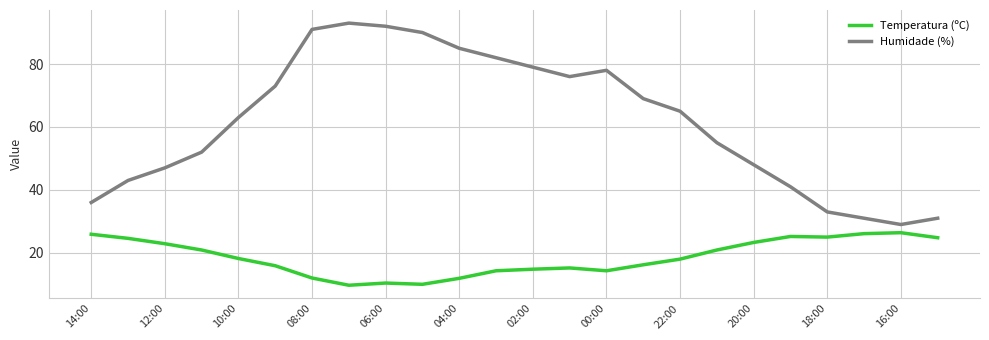

What is the difference between the maximum and second lowest values in the Humidade (%) series?

62.0